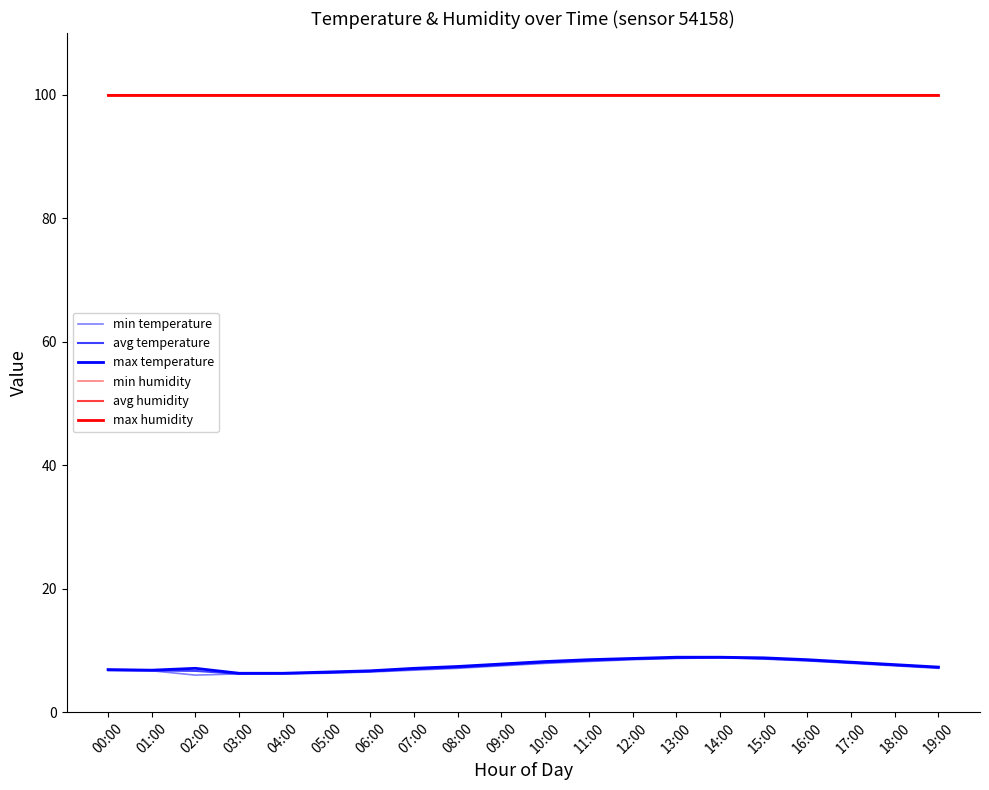

True or false: min humidity has more than 0 interior local peaks.

False